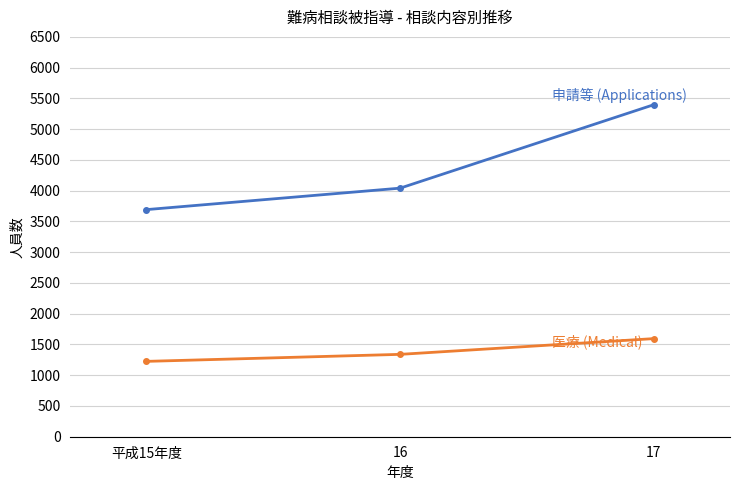

What is the total value across all series at 平成15年度?

4917